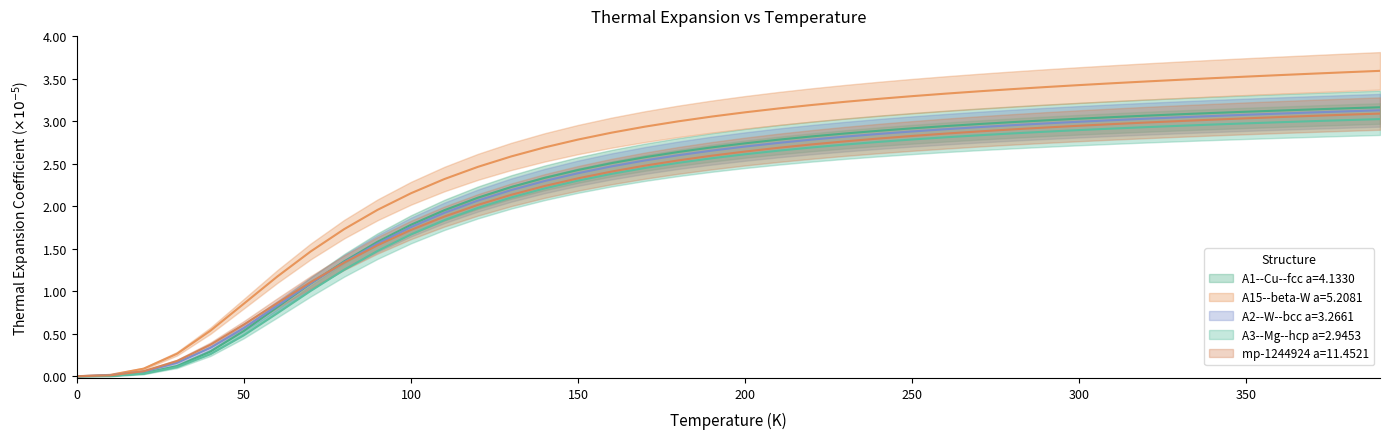

What is the approximate value of A15--beta-W a=5.2081 at 390?

3.6